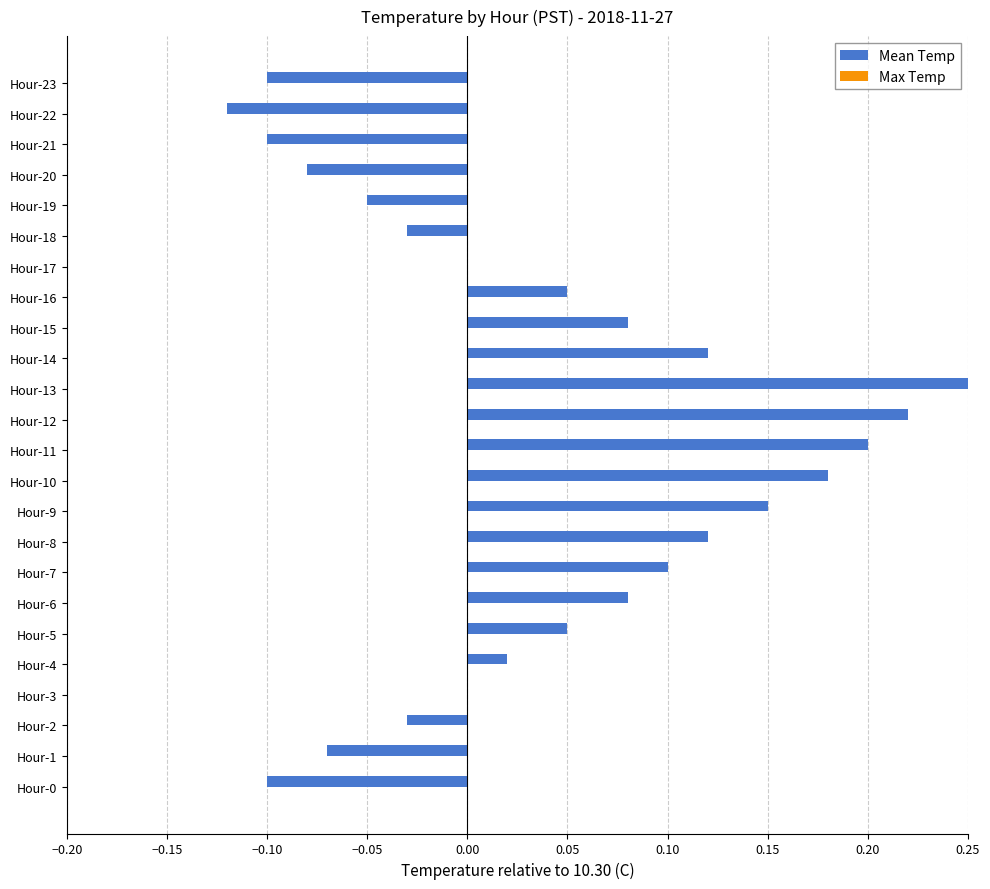

Which label corresponds to the largest value in the chart?

Hour-13